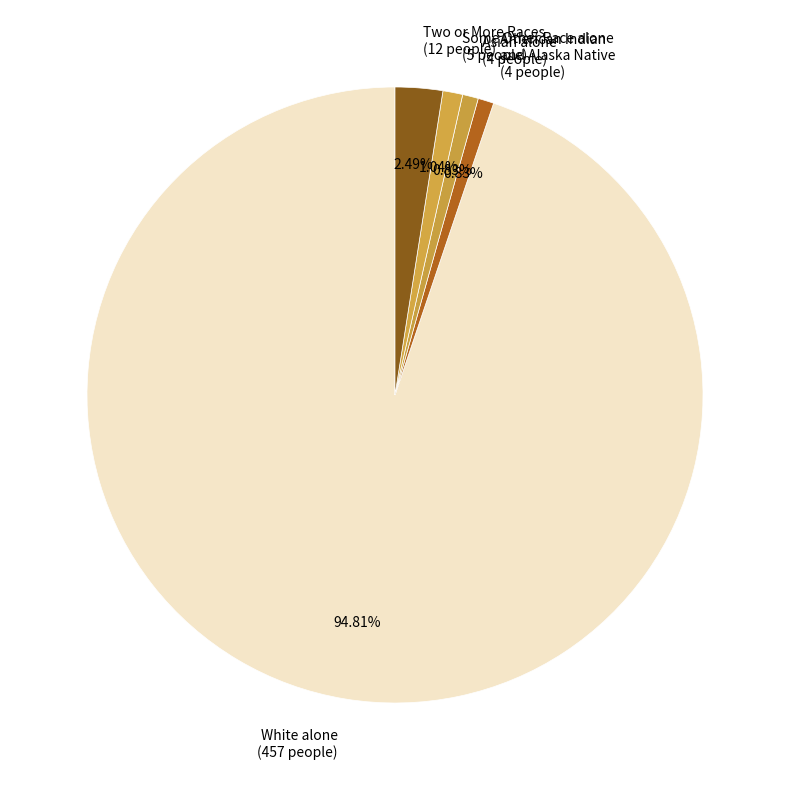

Which category accounts for the majority?

White alone (457 people)